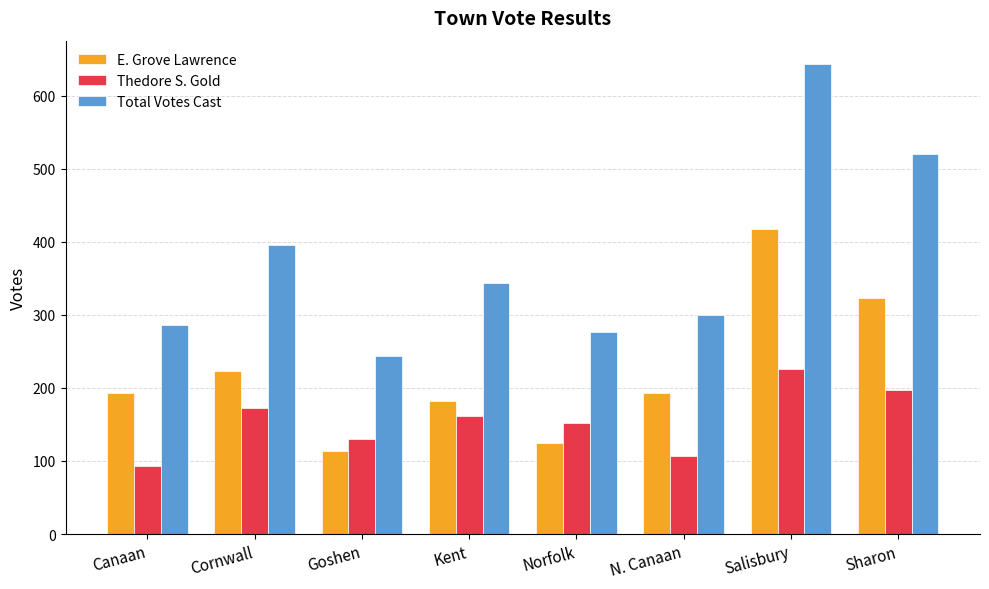

Which category has the lowest value across all series?

Canaan